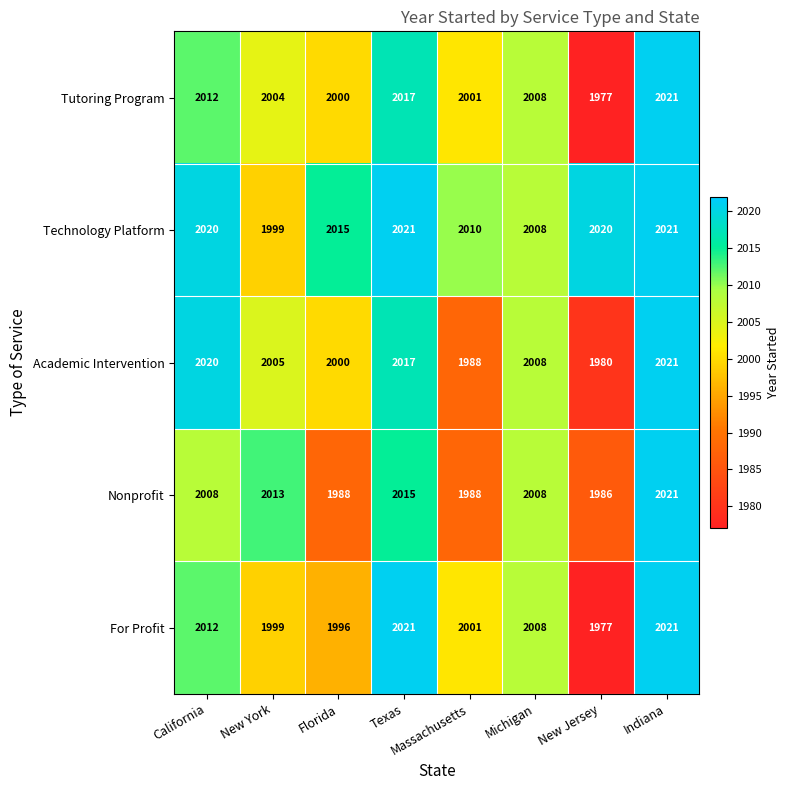

What is the smallest value displayed?

1977